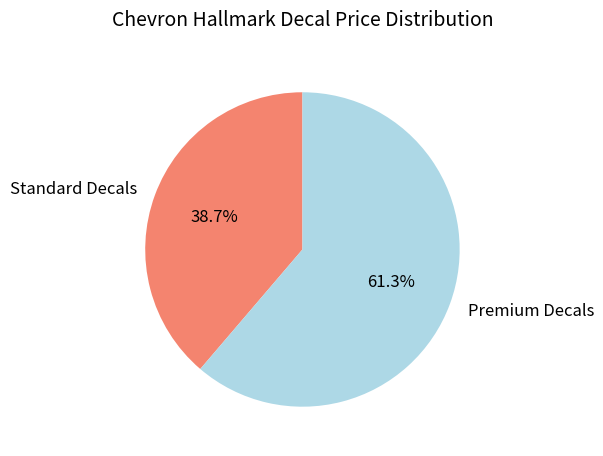

What is the smallest slice in the pie chart?

Standard Decals